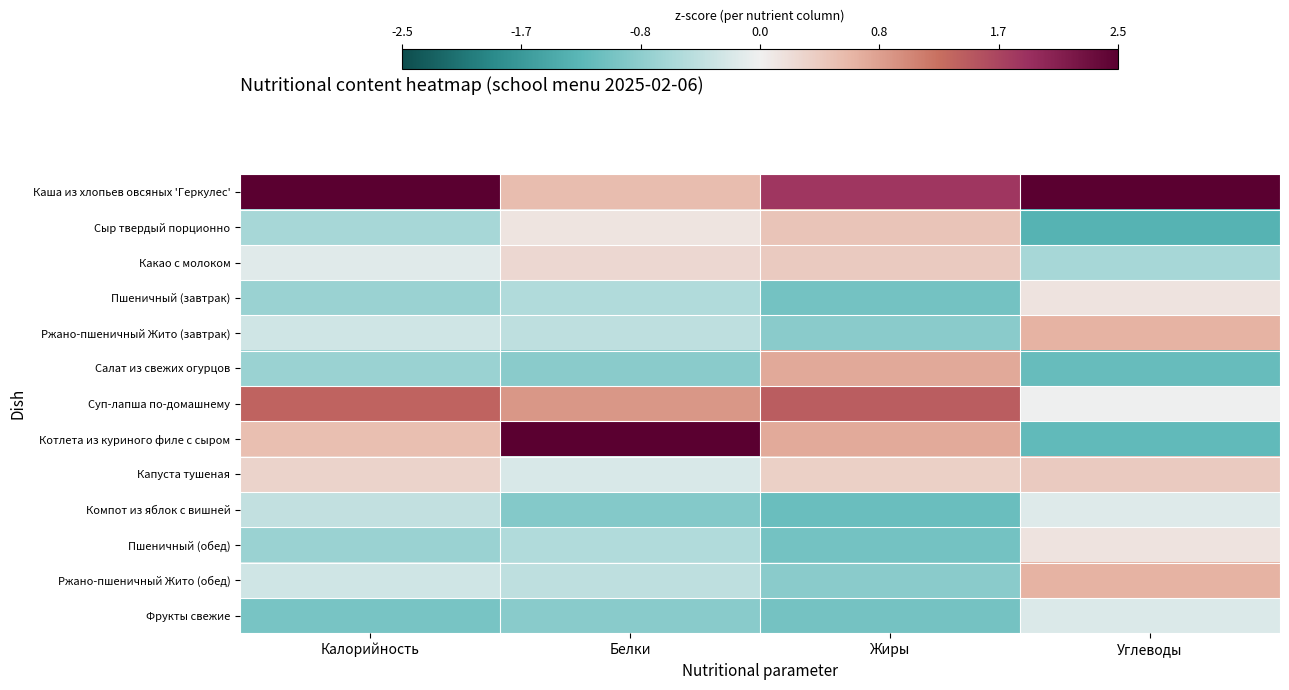

Reading left to right, extract all data points from this chart.

Каша из хлопьев овсяных 'Геркулес': Калорийность=2.7	Белки=0.6	Жиры=1.8	Углеводы=2.6
Сыр твердый порционно: Калорийность=-0.6	Белки=0.1	Жиры=0.5	Углеводы=-1.3
Какао с молоком: Калорийность=-0.1	Белки=0.3	Жиры=0.4	Углеводы=-0.6
Пшеничный (завтрак): Калорийность=-0.7	Белки=-0.5	Жиры=-1.0	Углеводы=0.1
Ржано-пшеничный Жито (завтрак): Калорийность=-0.3	Белки=-0.4	Жиры=-0.9	Углеводы=0.7
Салат из свежих огурцов: Калорийность=-0.7	Белки=-0.9	Жиры=0.7	Углеводы=-1.2
Суп-лапша по-домашнему: Калорийность=1.4	Белки=0.9	Жиры=1.4	Углеводы=-0.0
Котлета из куриного филе с сыром: Калорийность=0.5	Белки=2.9	Жиры=0.7	Углеводы=-1.2
Капуста тушеная: Калорийность=0.3	Белки=-0.2	Жиры=0.4	Углеводы=0.4
Компот из яблок с вишней: Калорийность=-0.4	Белки=-0.9	Жиры=-1.1	Углеводы=-0.2
Пшеничный (обед): Калорийность=-0.7	Белки=-0.5	Жиры=-1.0	Углеводы=0.1
Ржано-пшеничный Жито (обед): Калорийность=-0.3	Белки=-0.4	Жиры=-0.9	Углеводы=0.7
Фрукты свежие: Калорийность=-1.0	Белки=-0.9	Жиры=-1.0	Углеводы=-0.2